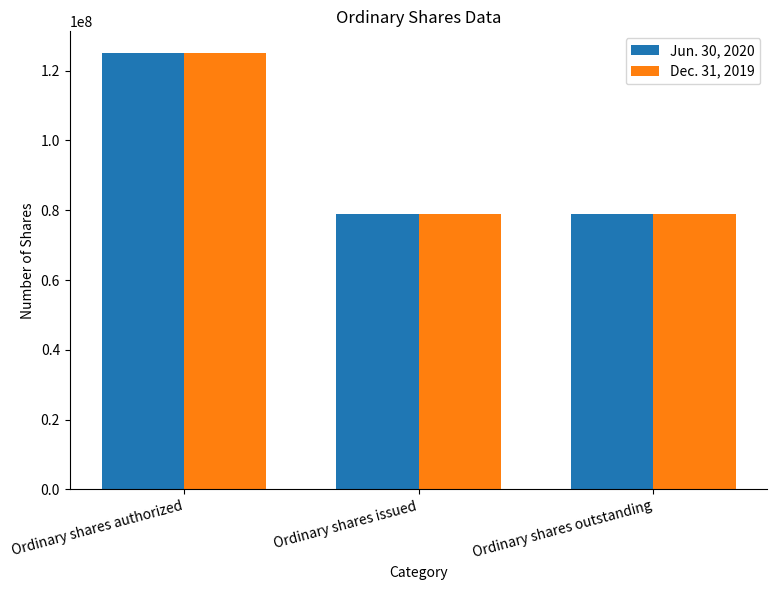

Is the value of Dec. 31, 2019 at Ordinary shares authorized greater than the value of Jun. 30, 2020 at Ordinary shares outstanding?

Yes